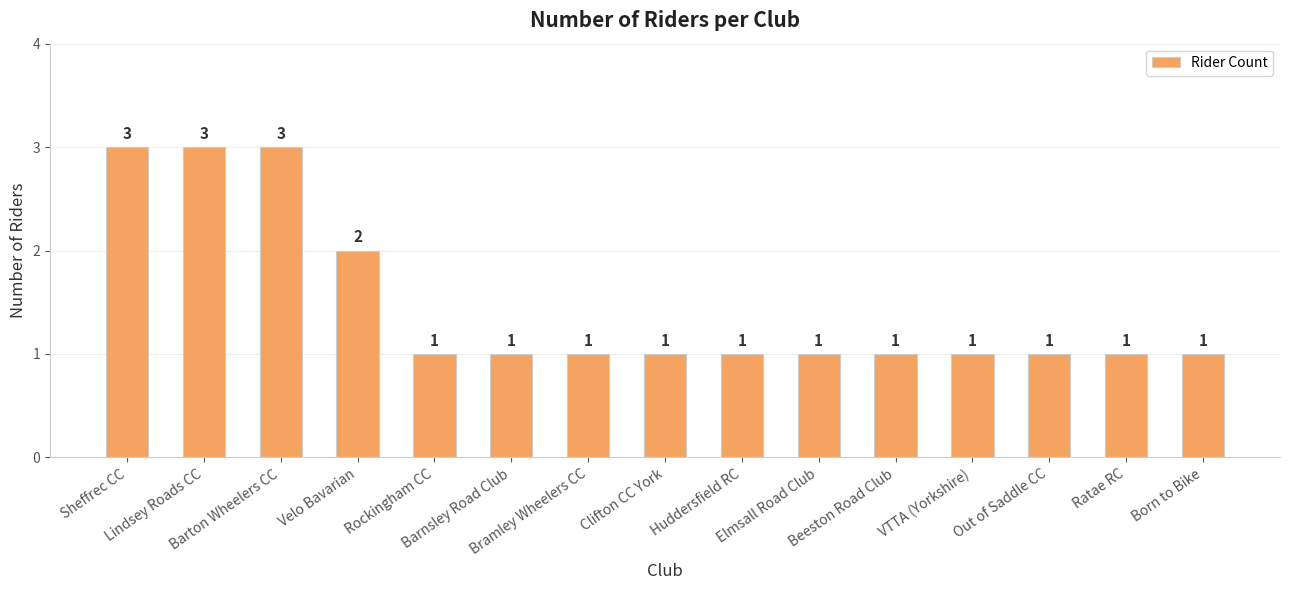

At which label is the value closest to 2?

Velo Bavarian